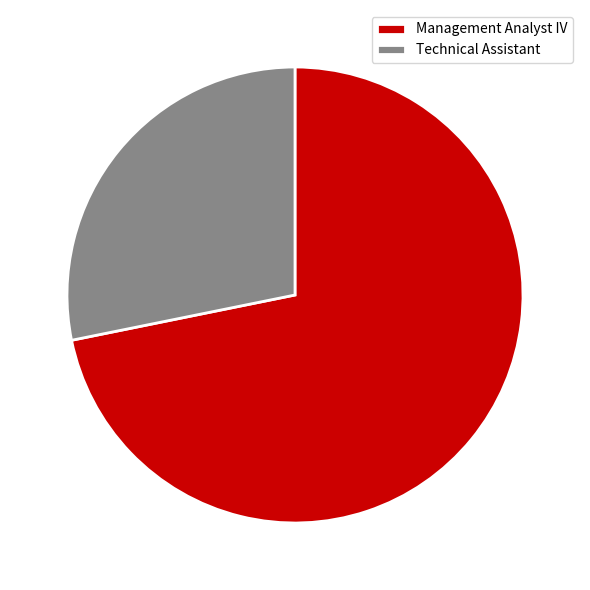

Which category has the smallest portion of the pie?

Technical Assistant